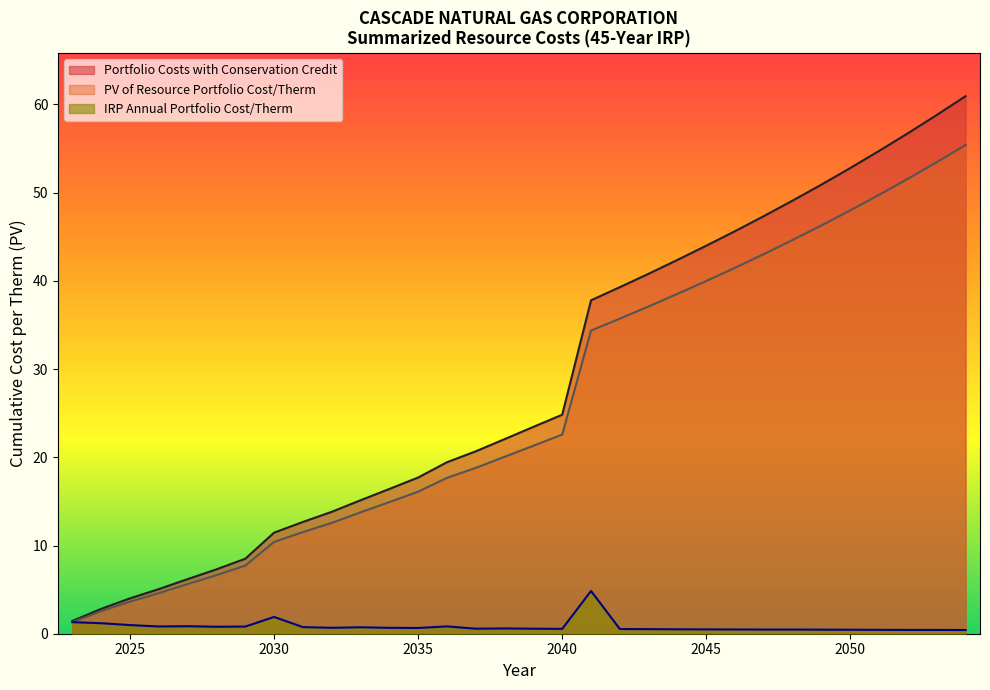

Which series has the widest spread of values?

Portfolio Costs with Conservation Credit